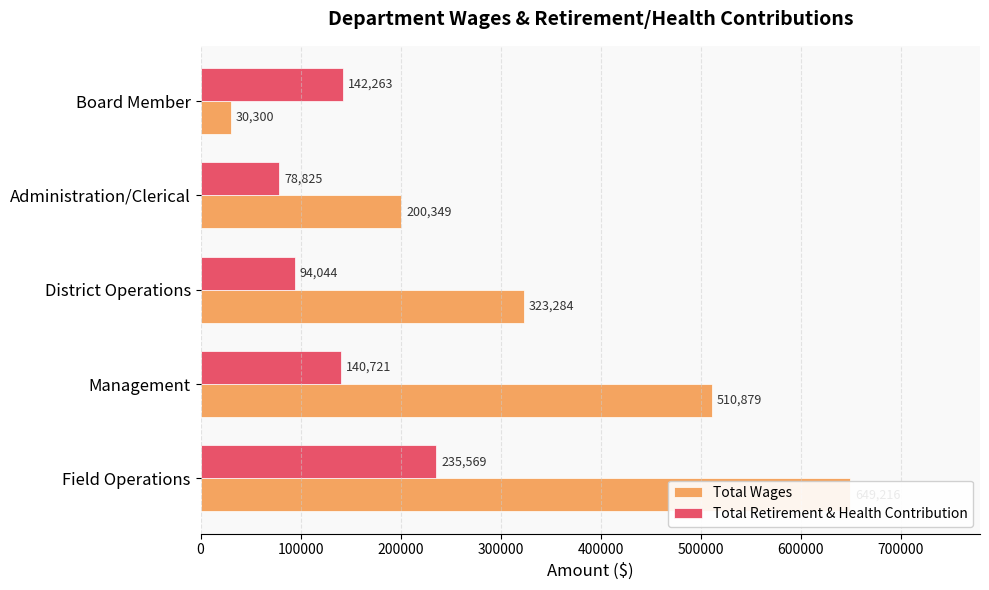

How many bars are there in total?

10